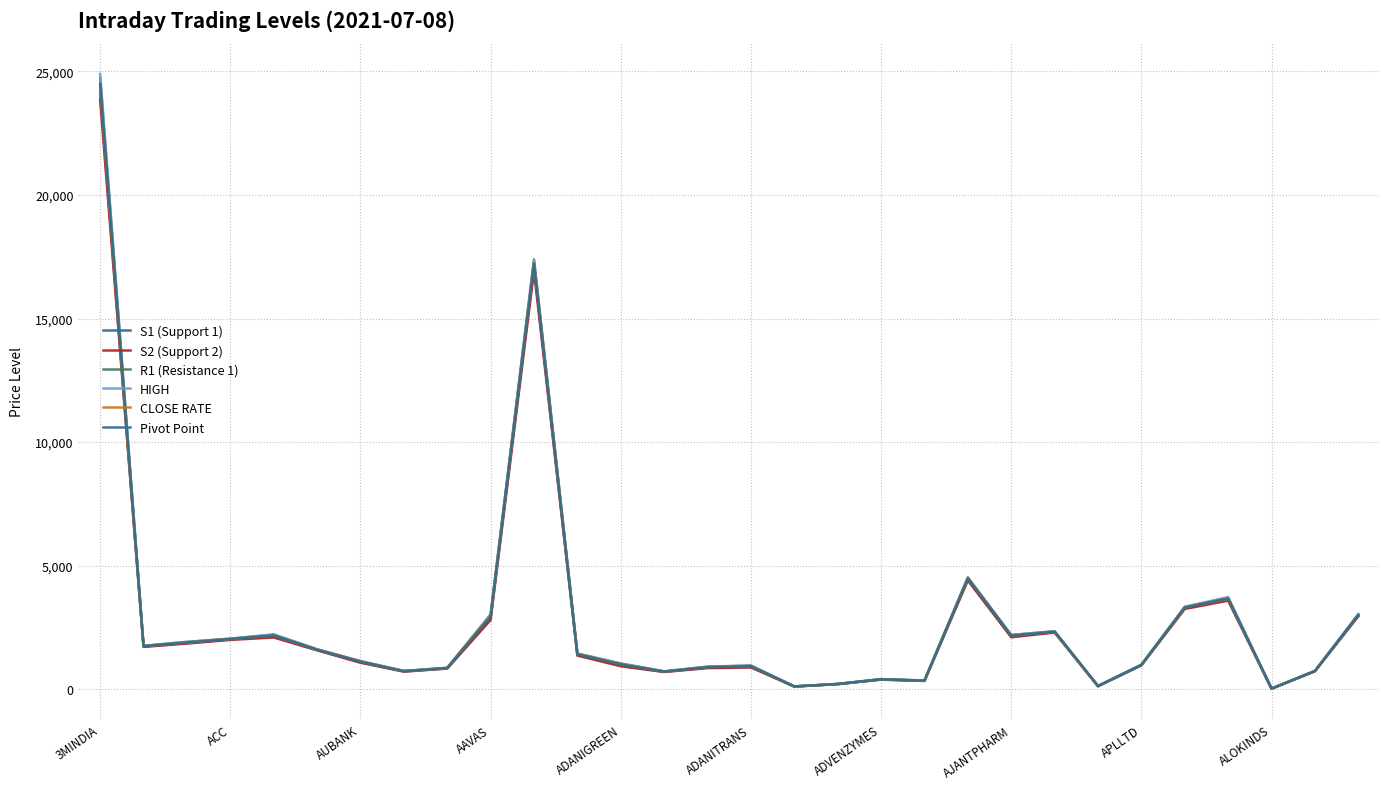

Where is S1 (Support 1) nearest to the value 12055?

10